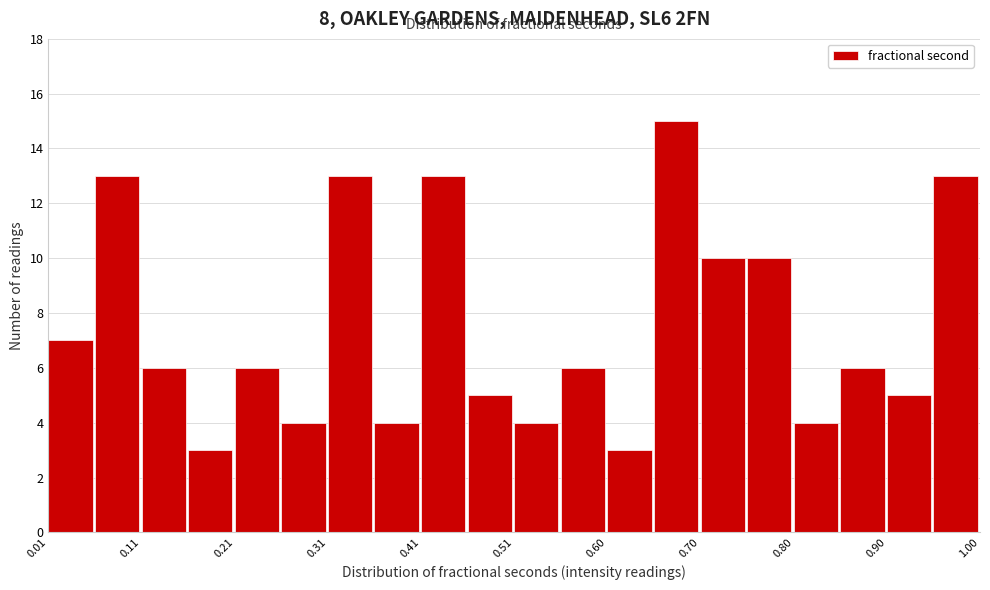

Reading left to right, list every bar in this chart as the range it spans on the x-axis followed by its height. Neither the bar edges nor the heights are printed on the chart, so give them approximately, as read against the axes.

0.01 to 0.06: 7
0.06 to 0.11: 13
0.11 to 0.16: 6
0.16 to 0.21: 3
0.21 to 0.26: 6
0.26 to 0.31: 4
0.31 to 0.36: 13
0.36 to 0.41: 4
0.41 to 0.46: 13
0.46 to 0.51: 5
0.51 to 0.56: 4
0.56 to 0.60: 6
0.60 to 0.65: 3
0.65 to 0.70: 15
0.70 to 0.75: 10
0.75 to 0.80: 10
0.80 to 0.85: 4
0.85 to 0.90: 6
0.90 to 0.95: 5
0.95 to 1.00: 13